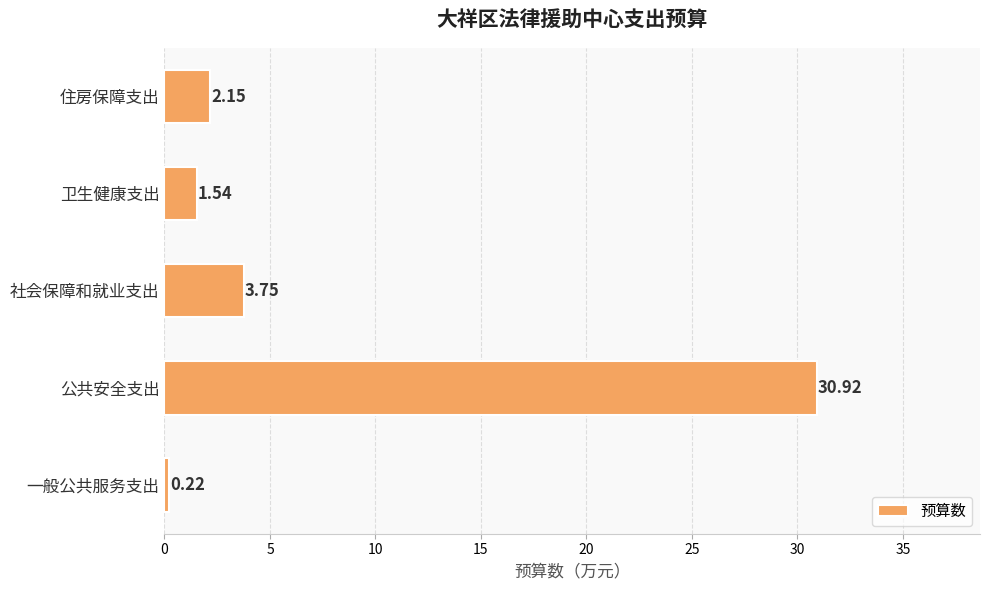

What is the average value?

7.7